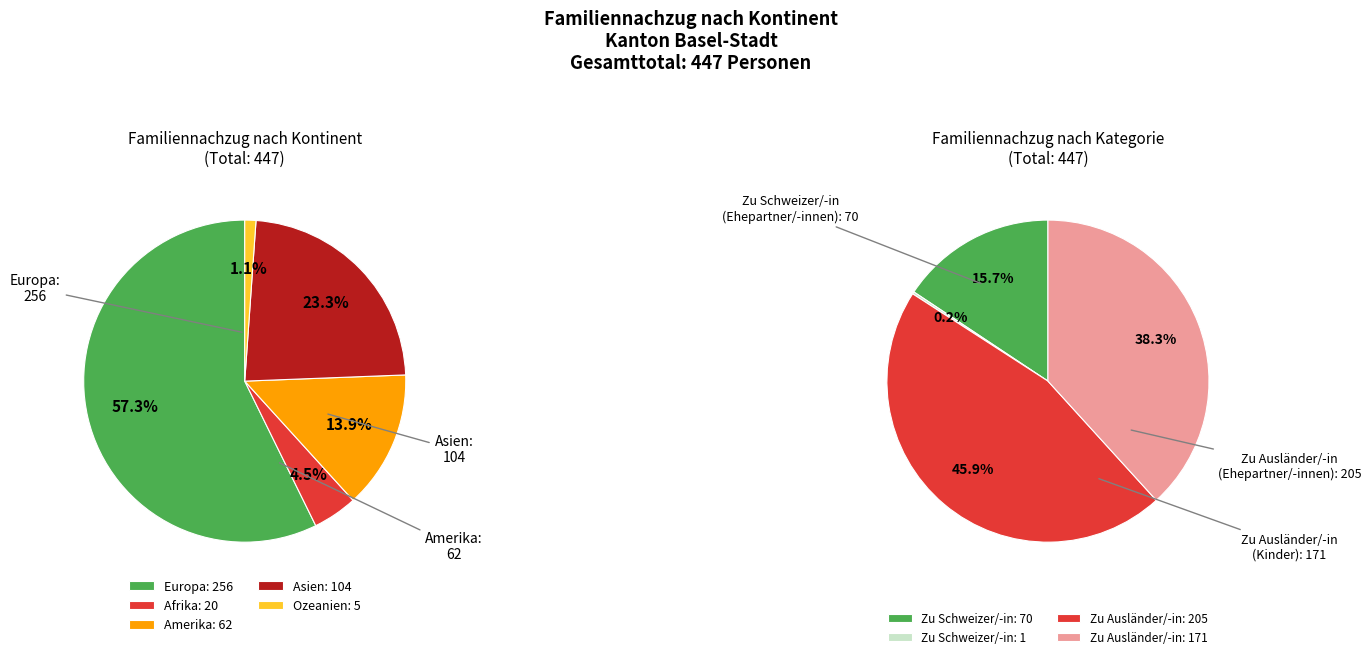

How much of the chart is everything except Ozeanien?

98.9%